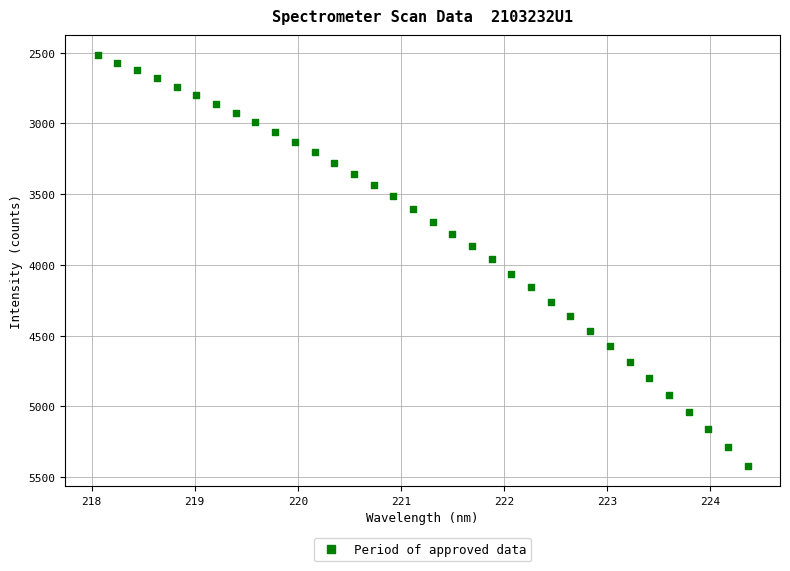

What is the range of Y values (max minus min)?

2897.5